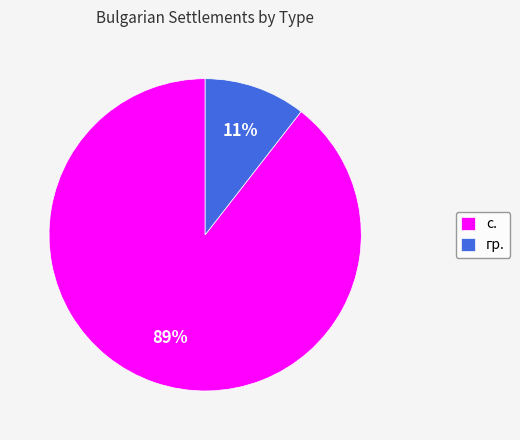

How many segments does this pie chart have?

2